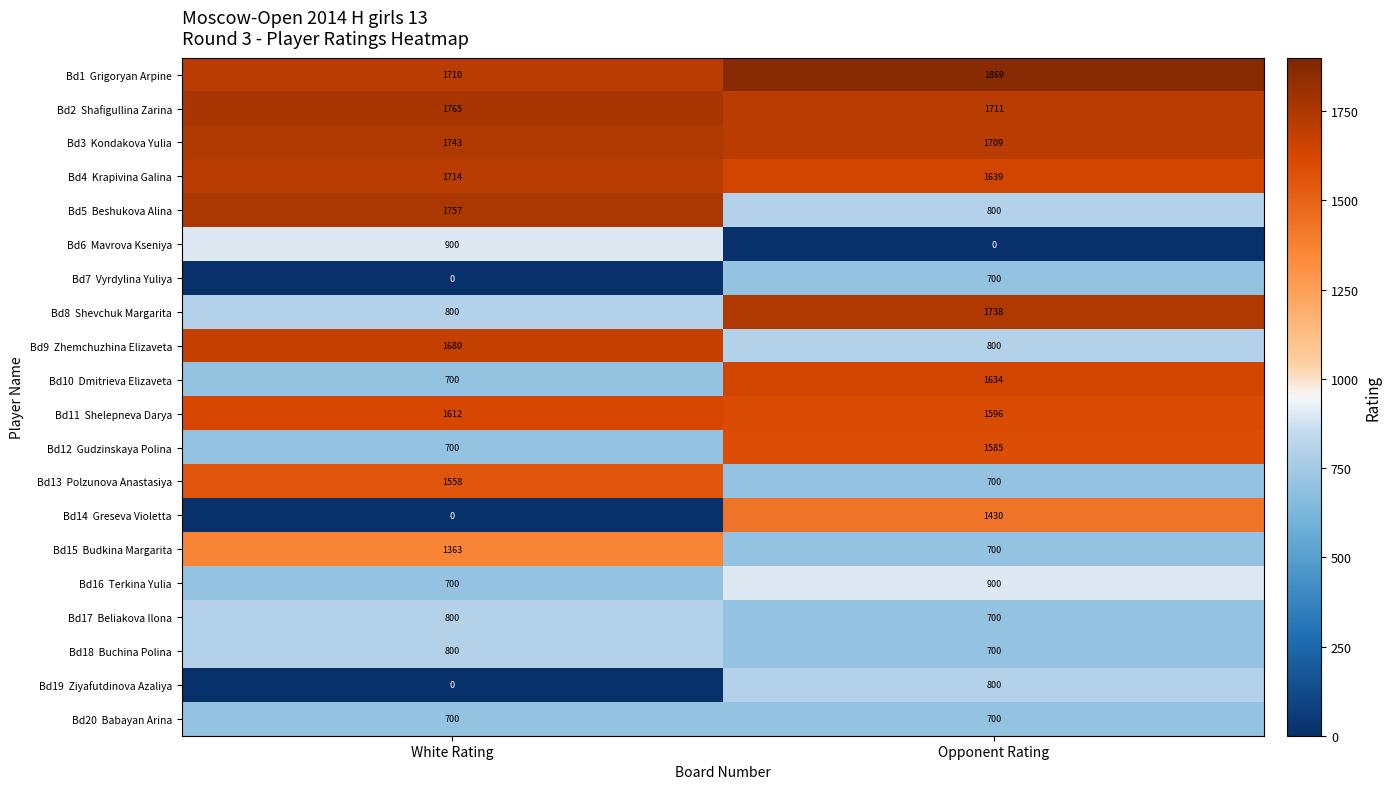

What is the difference between the highest and lowest values at Opponent Rating?

1869